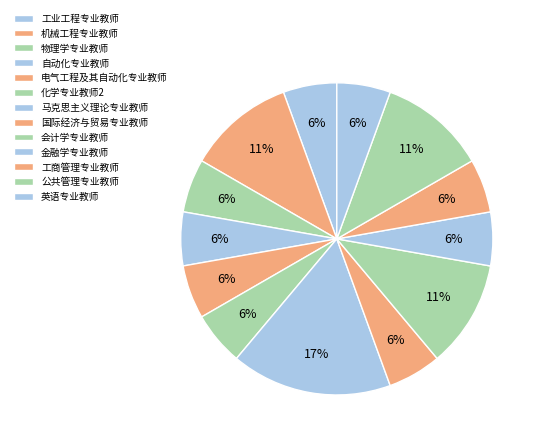

Between 国际经济与贸易专业教师 and 自动化专业教师, which is larger?

国际经济与贸易专业教师